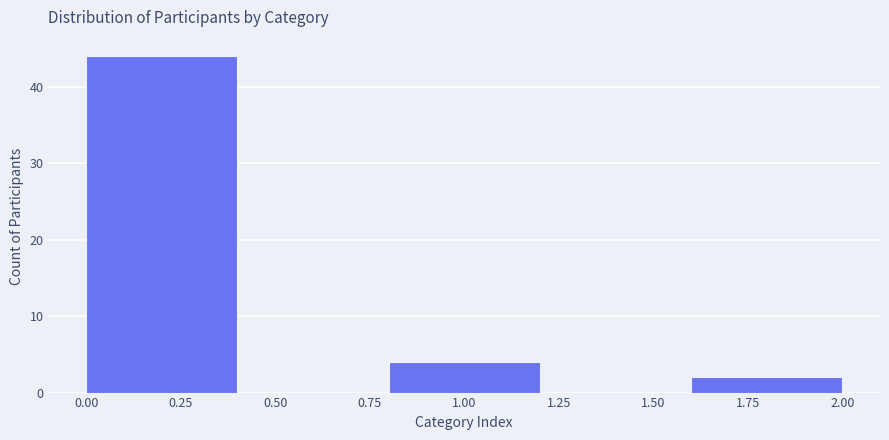

Reading left to right, list every bar in this chart as the range it spans on the x-axis followed by its height. The values are not printed on the chart, so give them approximately, as read against the axis.

0.0 to 0.4: 44
0.4 to 0.8: 0
0.8 to 1.2: 4
1.2 to 1.6: 0
1.6 to 2.0: 2